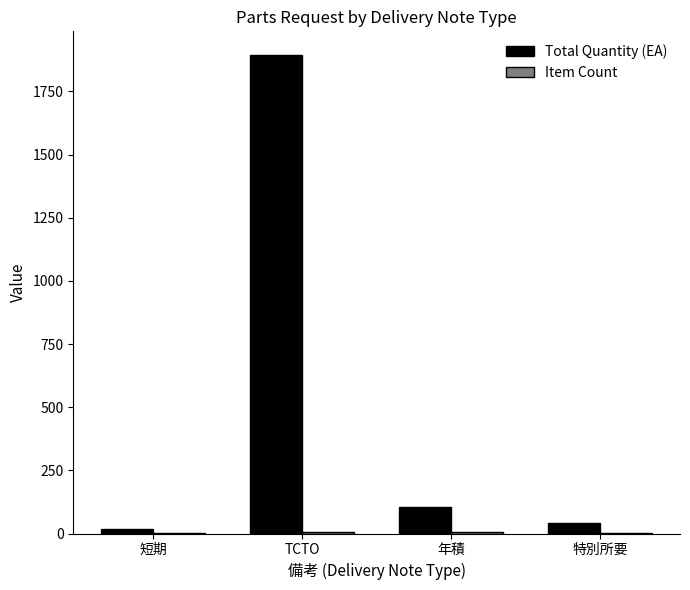

The value of Total Quantity (EA) at 年積 is 104. True or false?

True